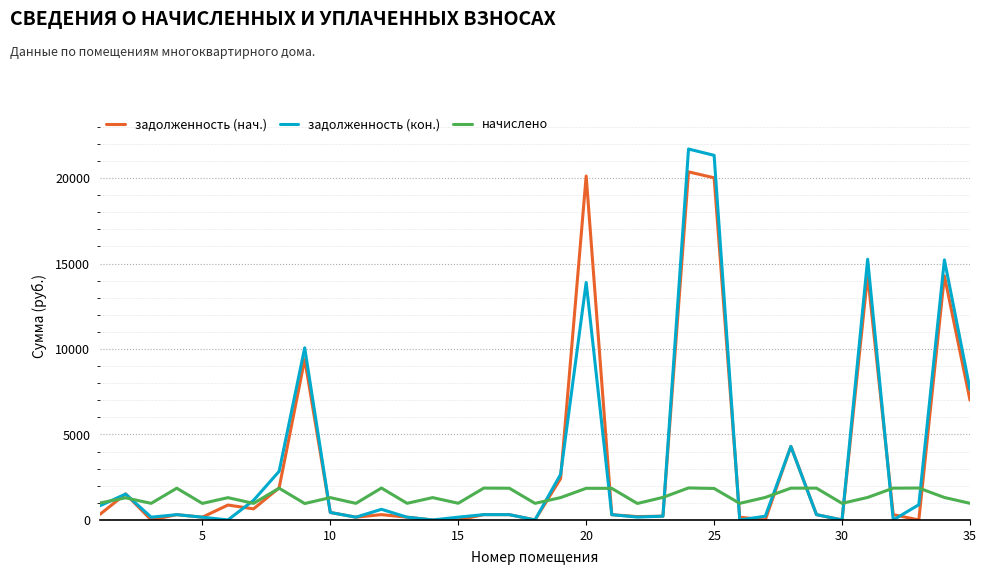

What is the highest value of the задолженность (нач.) series?

20364.4